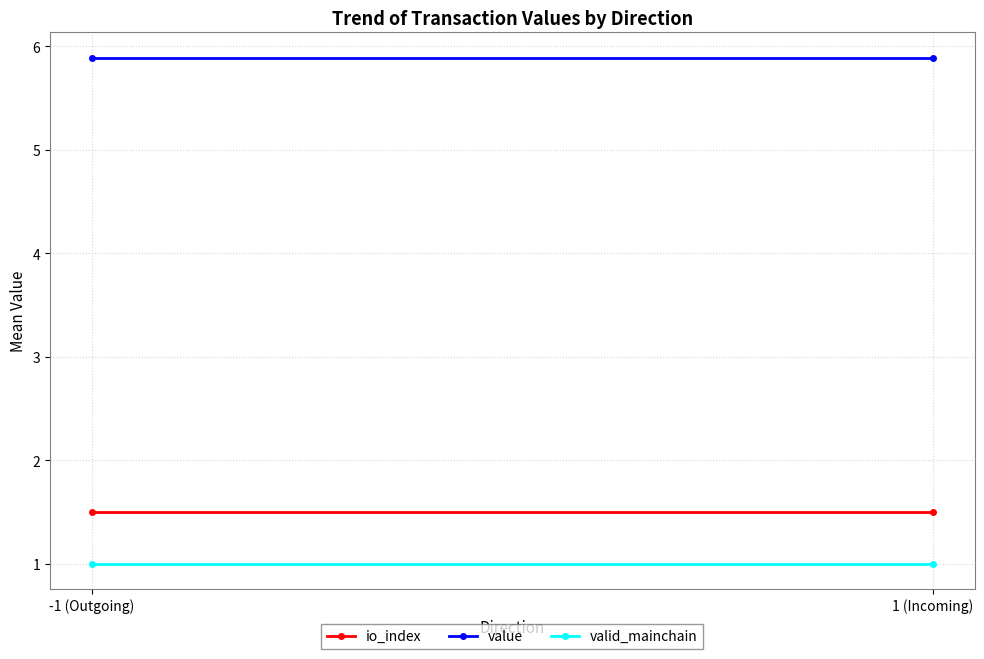

What is the average value of the value series?

5.9